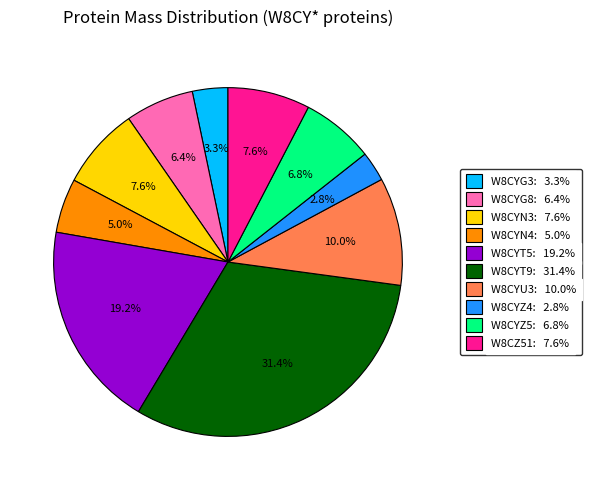

The W8CYZ5 slice represents 7% of the pie. True or false?

True